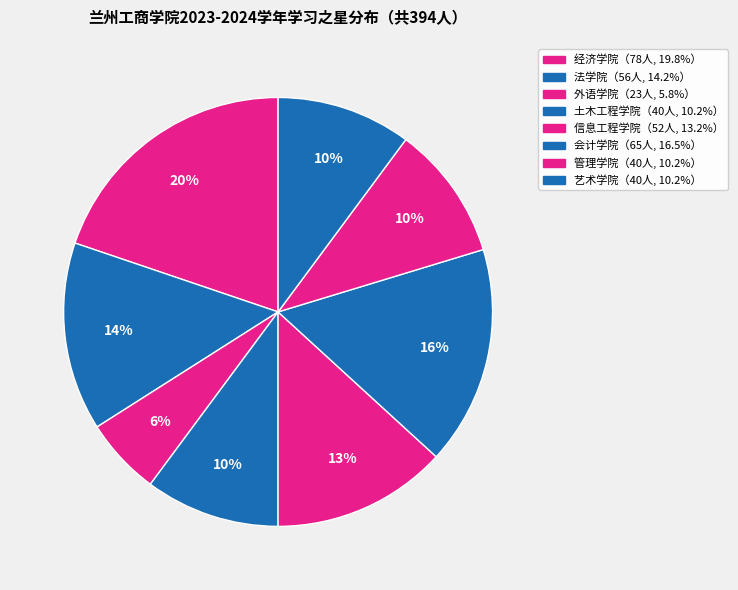

How many segments does this pie chart have?

8